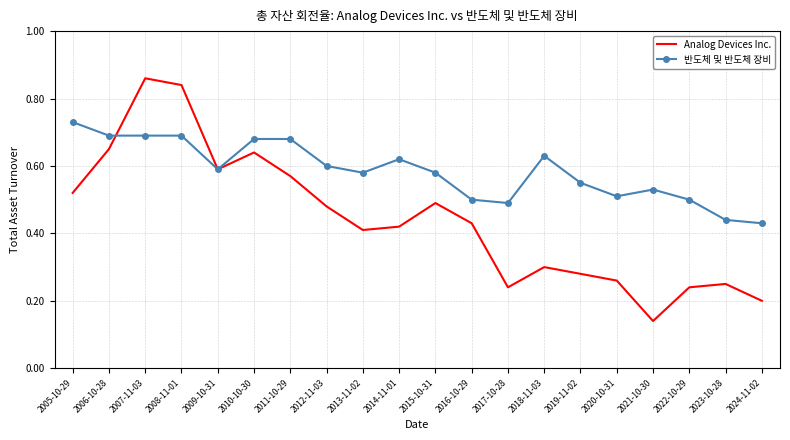

The Analog Devices Inc. series shows 0.3 at 2022-10-29. True or false?

False